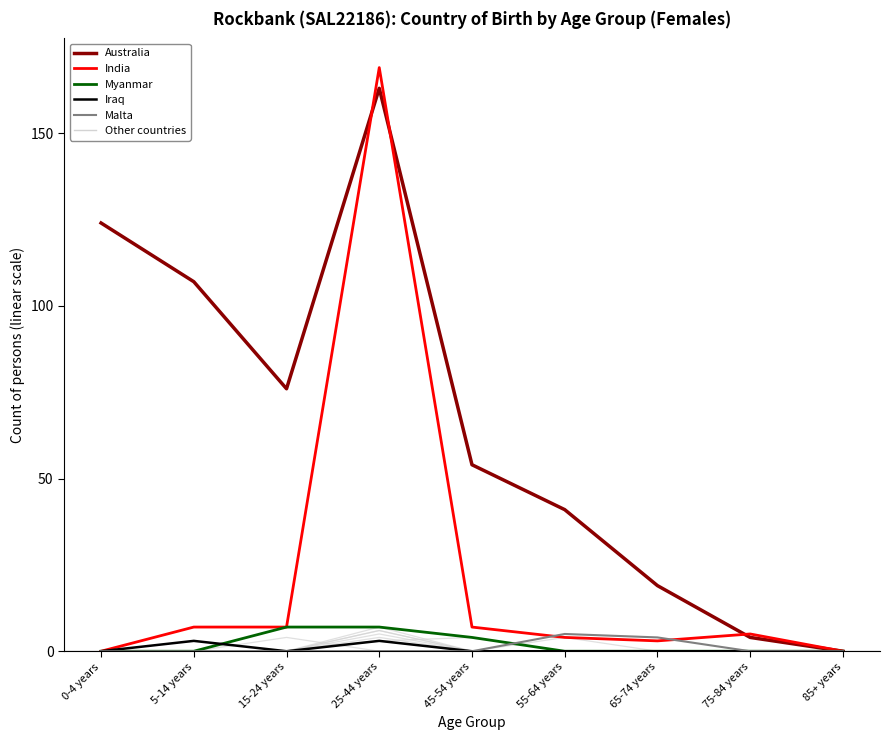

The value of Malta at 75-84 years is 0. True or false?

True